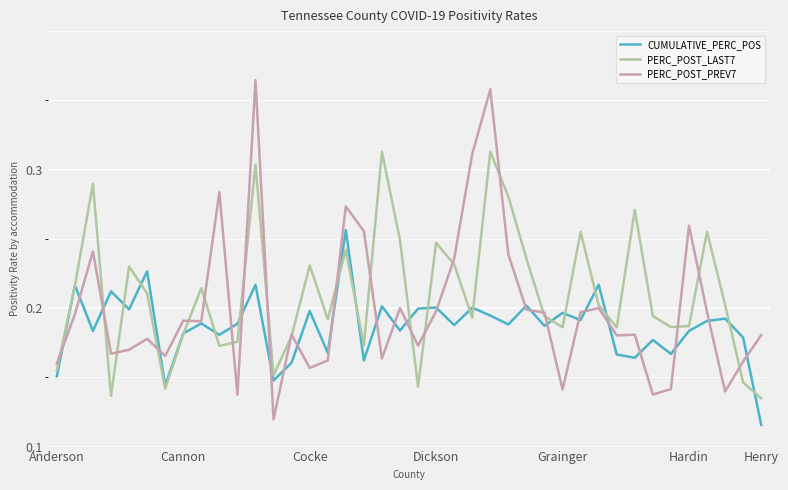

Reading right to left, list all the values displayed in this chart.

CUMULATIVE_PERC_POS: 0.0	0.1	0.1	0.1	0.1	0.1	0.1	0.1	0.1	0.1	0.1	0.1	0.1	0.1	0.1	0.1	0.1	0.1	0.1	0.1	0.1	0.1	0.1	0.2	0.1	0.1	0.1	0.0	0.1	0.1	0.1	0.1	0.1	0.0	0.1	0.1	0.1	0.1	0.1	0.1
PERC_POST_LAST7: 0.0	0.0	0.1	0.2	0.1	0.1	0.1	0.2	0.1	0.1	0.2	0.1	0.1	0.1	0.2	0.2	0.1	0.1	0.1	0.0	0.1	0.2	0.1	0.1	0.1	0.1	0.1	0.1	0.2	0.1	0.1	0.1	0.1	0.0	0.1	0.1	0.0	0.2	0.1	0.1
PERC_POST_PREV7: 0.1	0.1	0.0	0.1	0.2	0.0	0.0	0.1	0.1	0.1	0.1	0.0	0.1	0.1	0.1	0.3	0.2	0.1	0.1	0.1	0.1	0.1	0.2	0.2	0.1	0.1	0.1	0.0	0.3	0.0	0.2	0.1	0.1	0.1	0.1	0.1	0.1	0.1	0.1	0.1